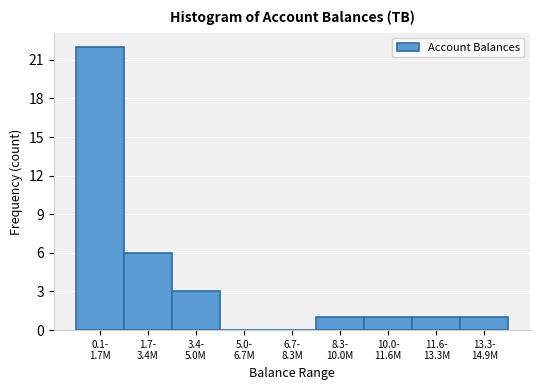

What is the sum of all values?

35